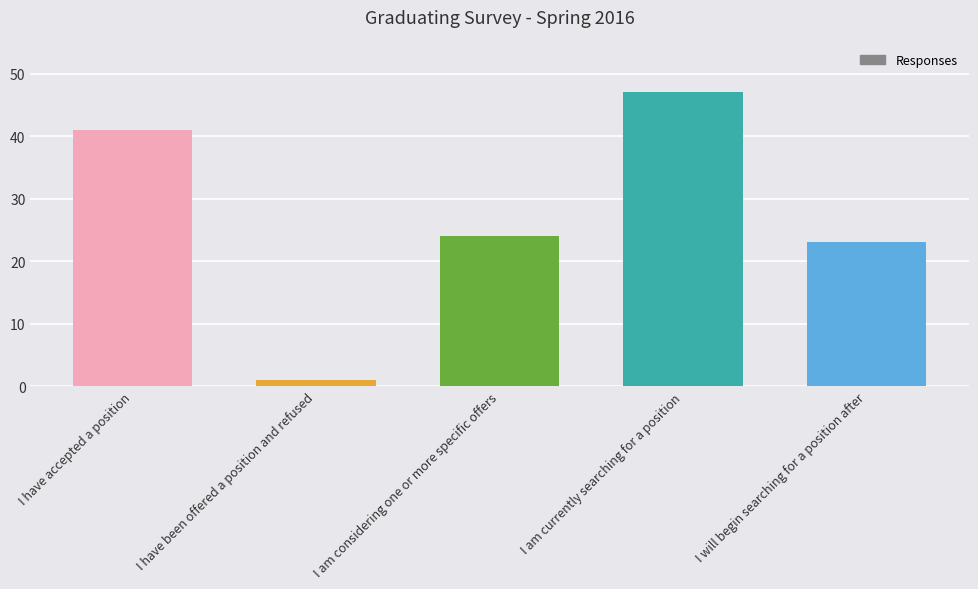

Does the chart contain stacked bars?

No